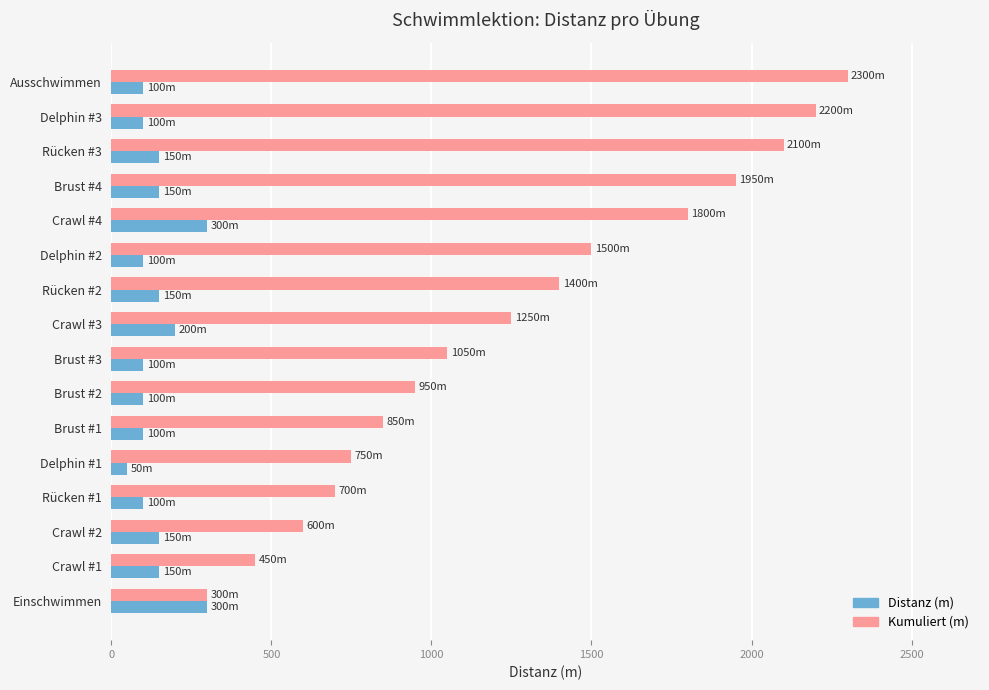

At how many categories does at least one series exceed 209?

16